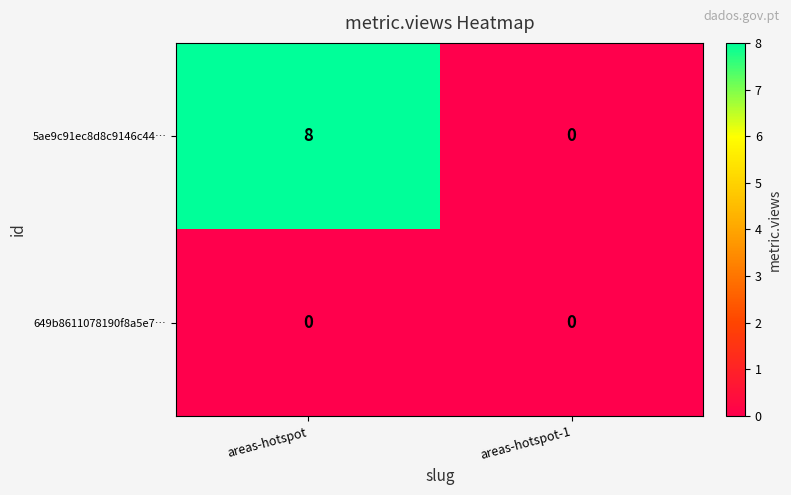

What is the sum of all 5ae9c91ec8d8c9146c44… values?

8